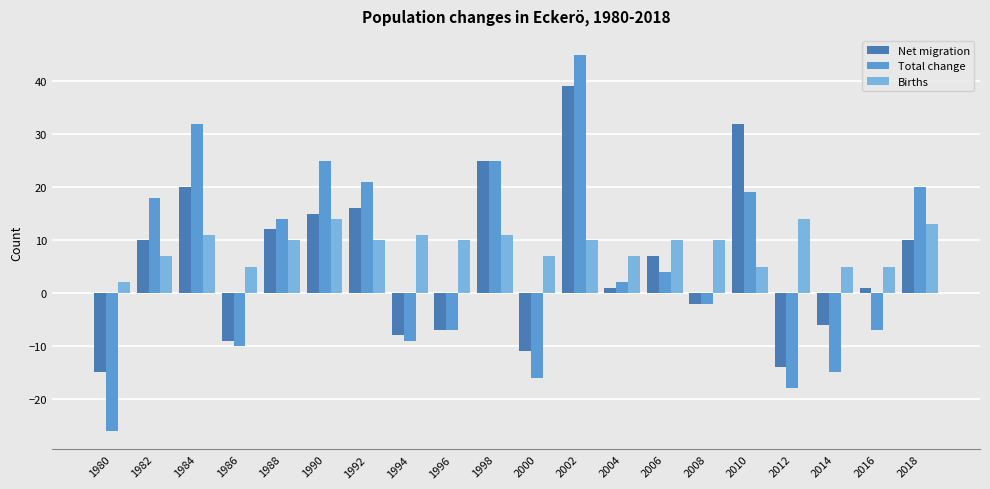

The Net migration series shows -7 at 1996. True or false?

True